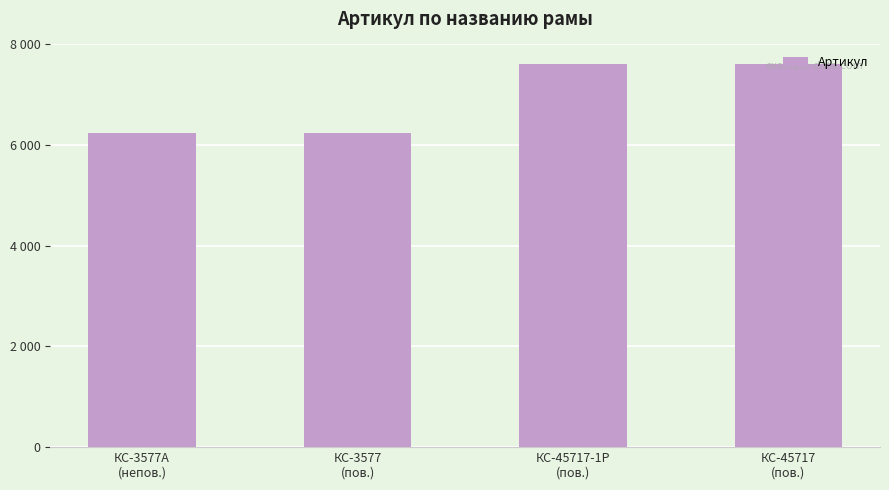

What position from the left is КС-45717-1Р
(пов.)?

3